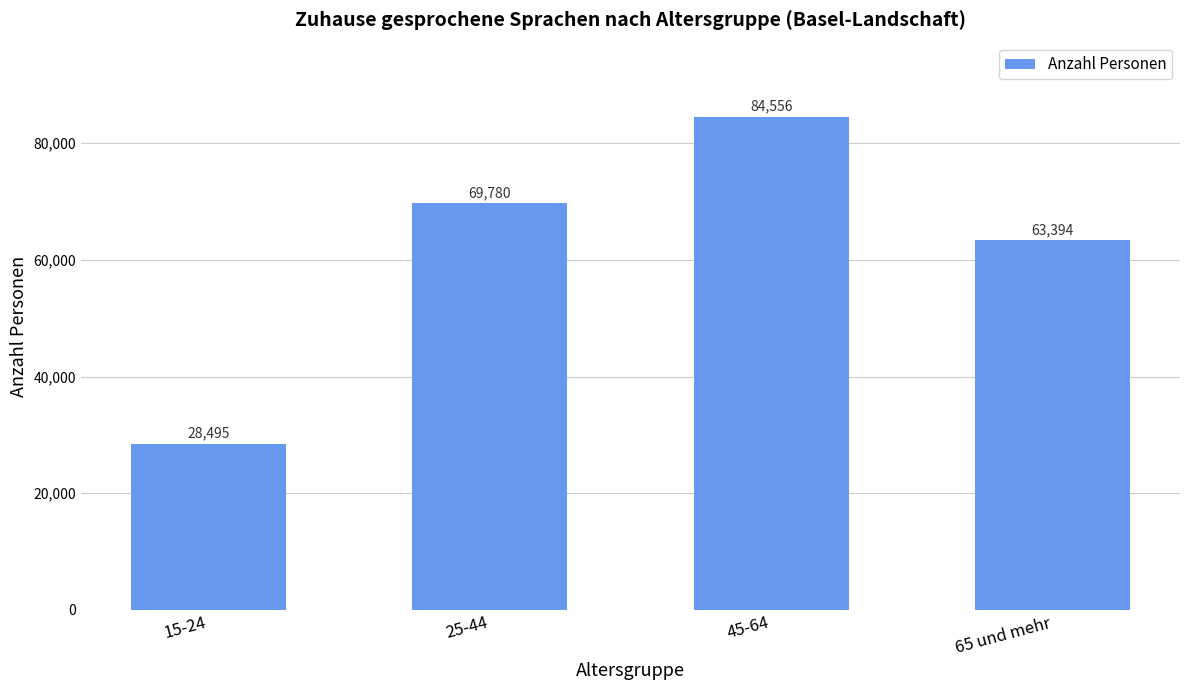

What is the average value?

61556